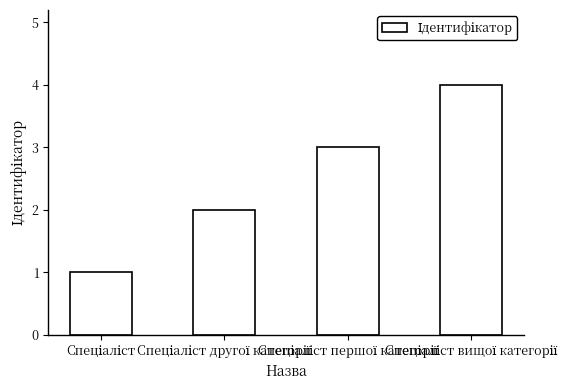

Reading right to left, what are all the values shown in this chart?

4	3	2	1